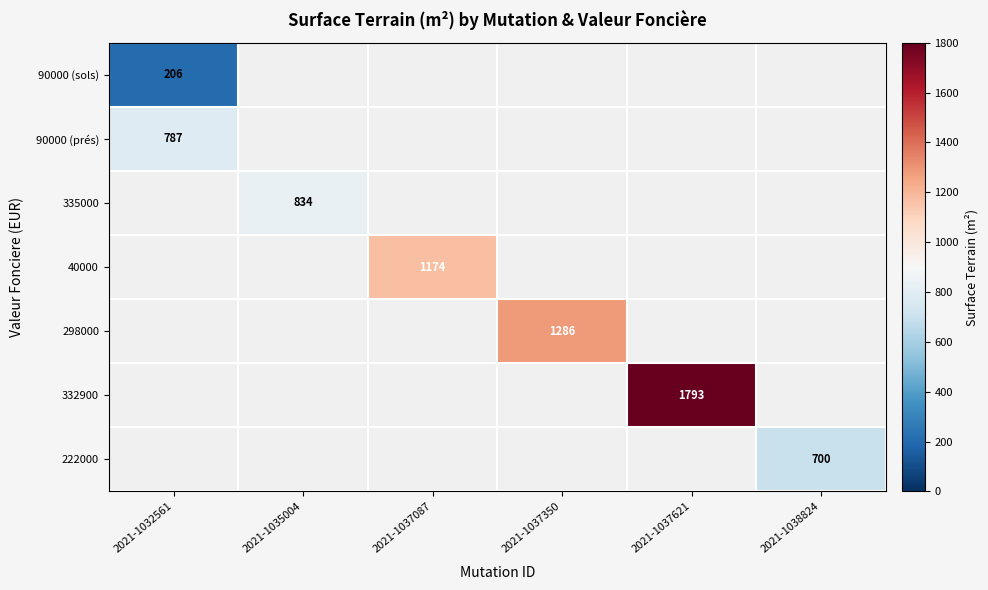

At which category is the sum across all series the highest?

2021-1037621